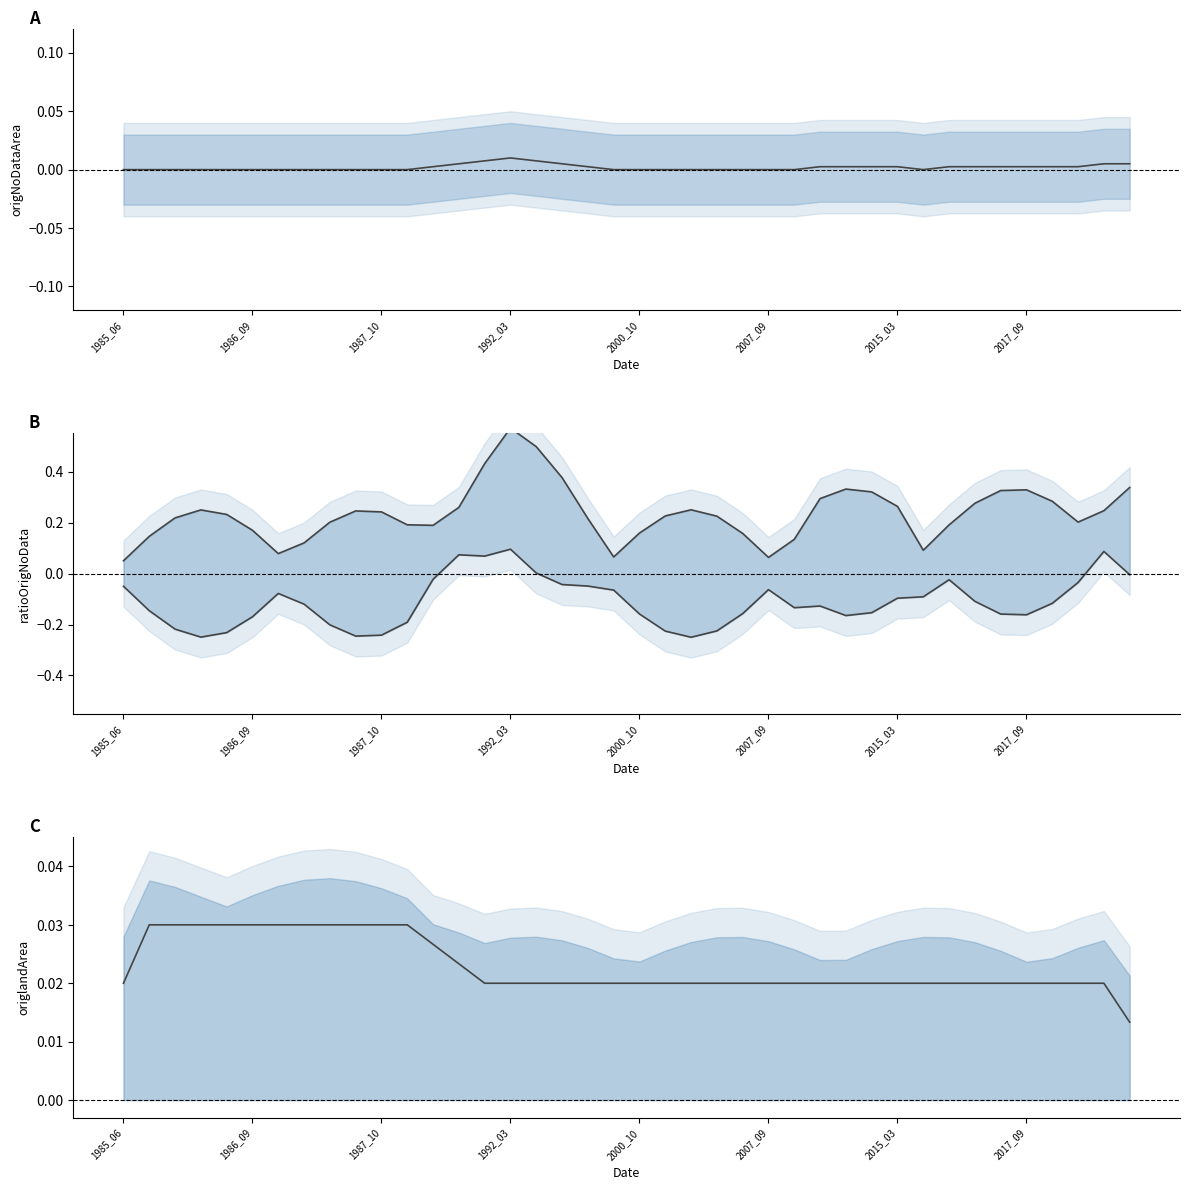

Rank the series by their maximum value, from highest to lowest.

ratioOrigNoData upper, ratioOrigNoData lower, origlandArea, origNoDataArea